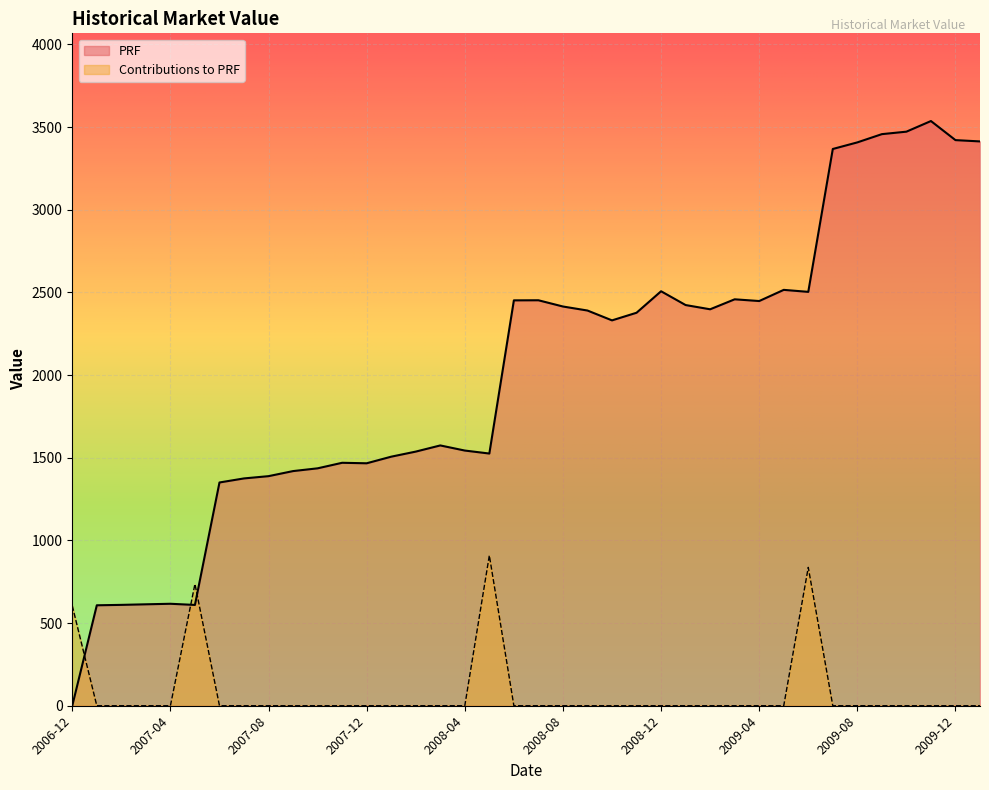

The Contributions to PRF series shows 446.4 at 2008-02. True or false?

False